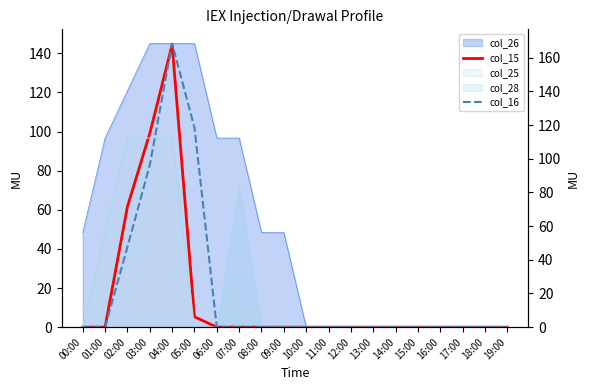

Which series ends up on top after the final intersection of col_16 and col_15?

col_16